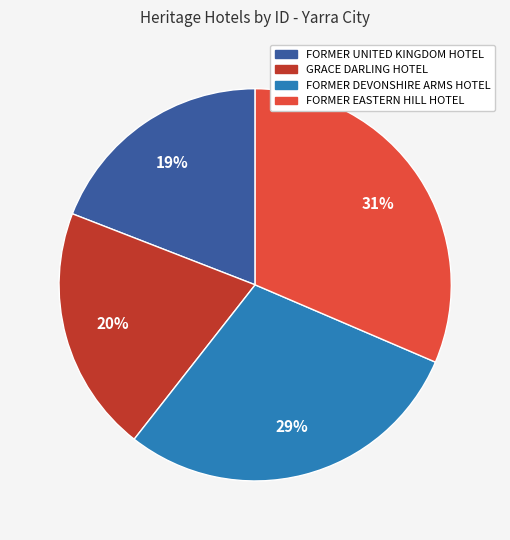

Count the number of slices in the pie.

4